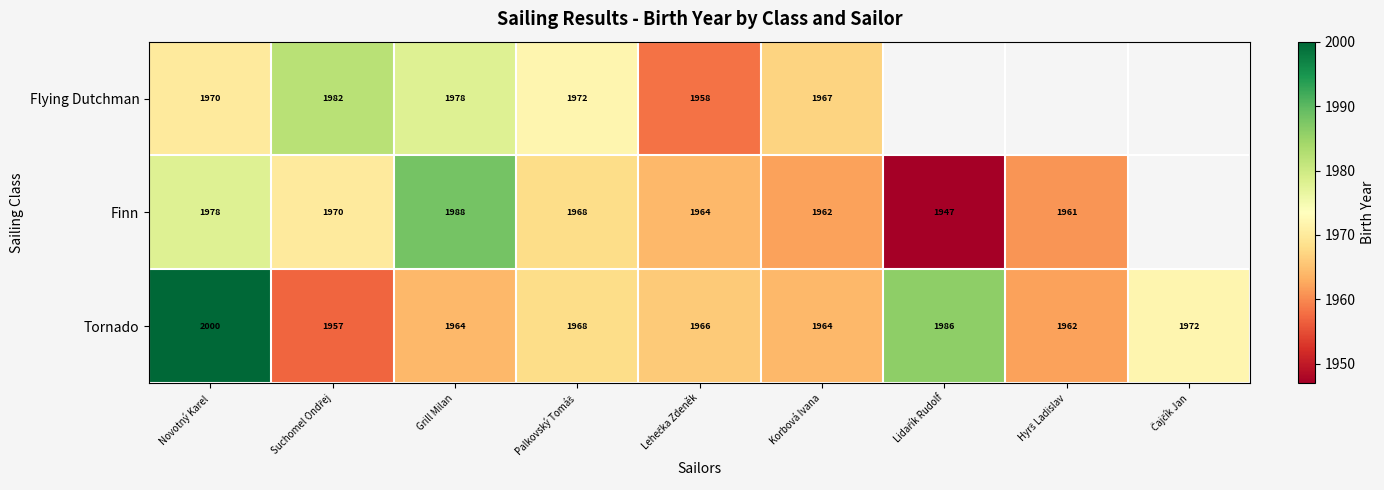

Count the number of data series in this chart.

3